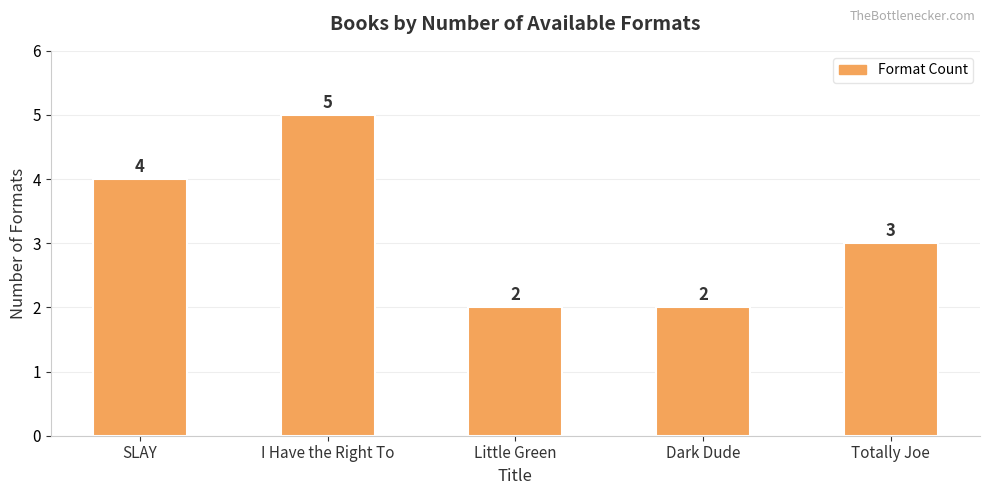

The chart shows a value of 1 at Dark Dude. True or false?

False